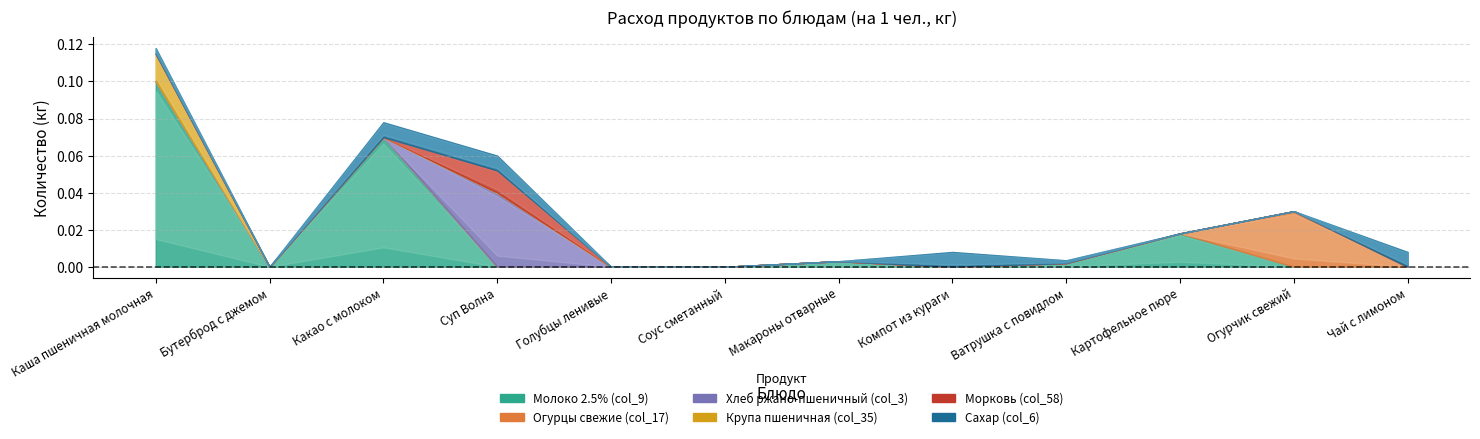

What are all the series names shown in the legend?

Молоко 2.5% (col_9), Огурцы свежие (col_17), Хлеб ржано-пшеничный (col_3), Крупа пшеничная (col_35), Морковь (col_58), Сахар (col_6)